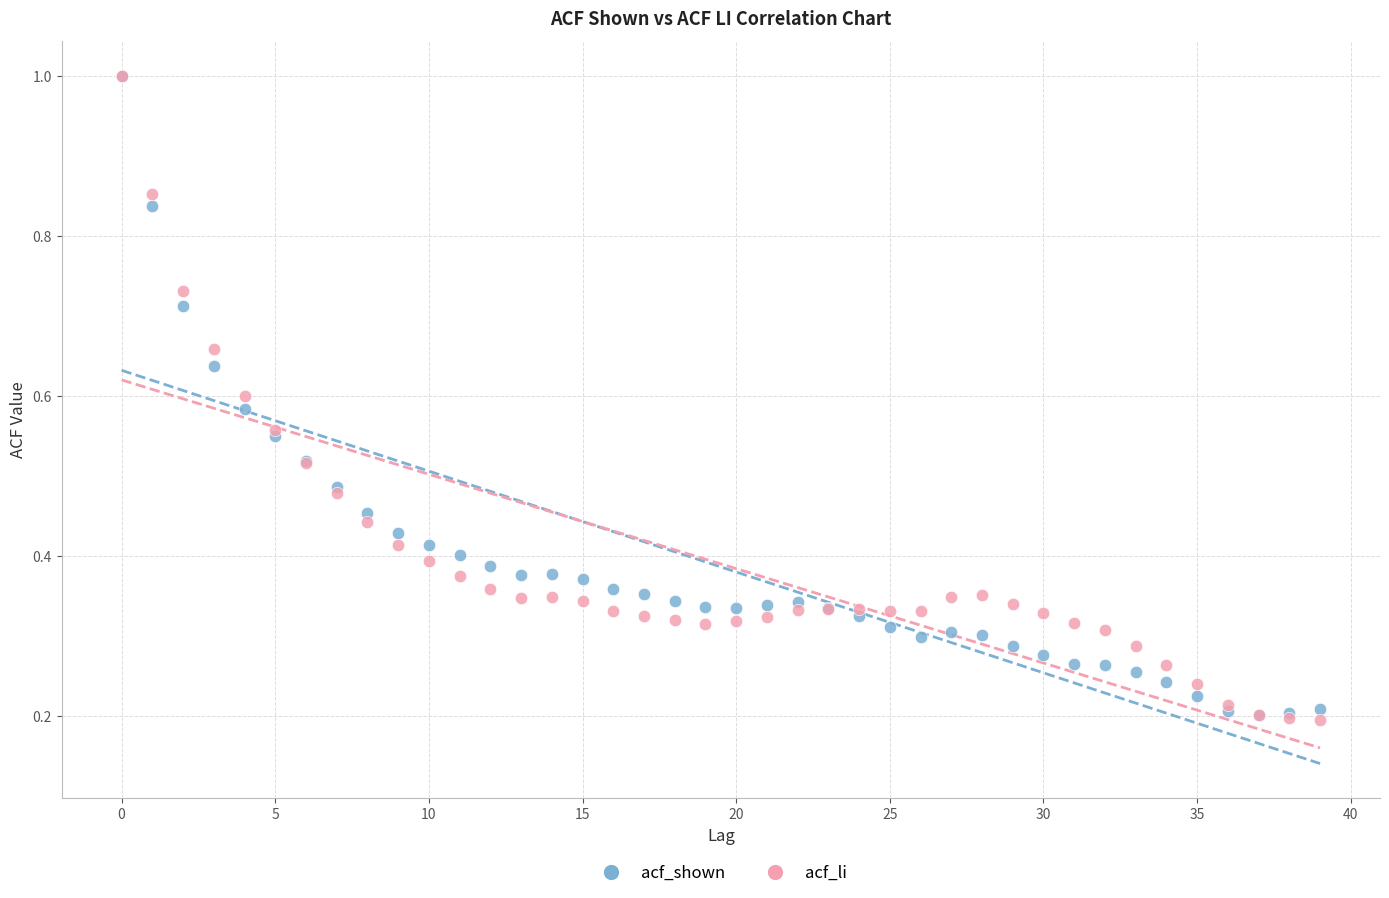

What are all the series names shown in the legend?

acf_shown, acf_li